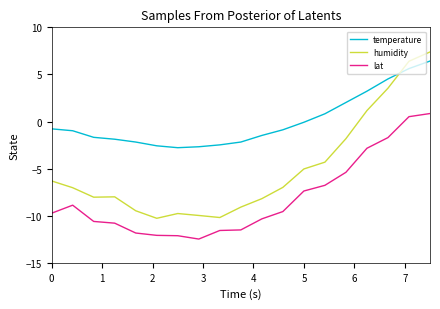

Does the chart display data point markers on the line(s)?

No